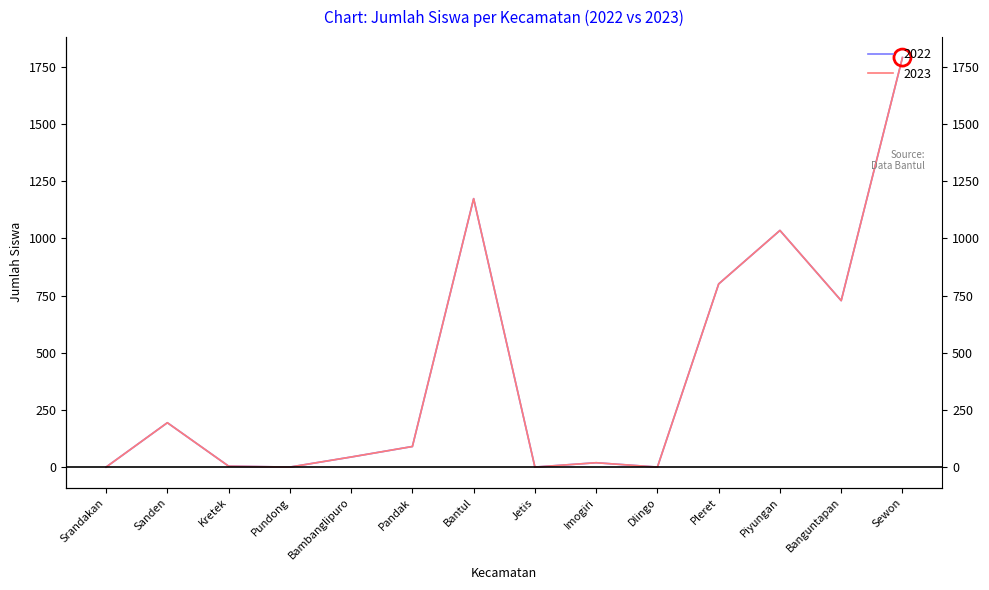

What are all the series names shown in the legend?

2022, 2023